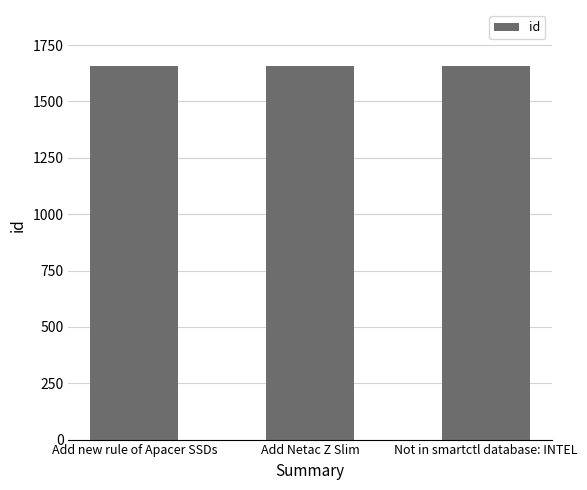

Approximately how many times larger is the value at Add new rule of Apacer SSDs compared to Add Netac Z Slim?

1.0